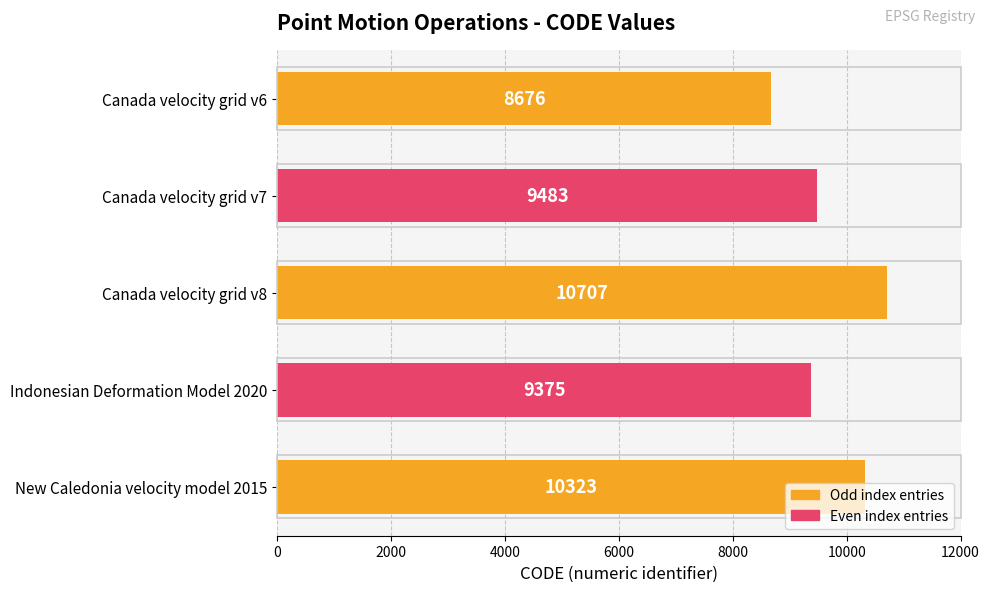

Read the value at Canada velocity grid v8, to the nearest 50.

10700